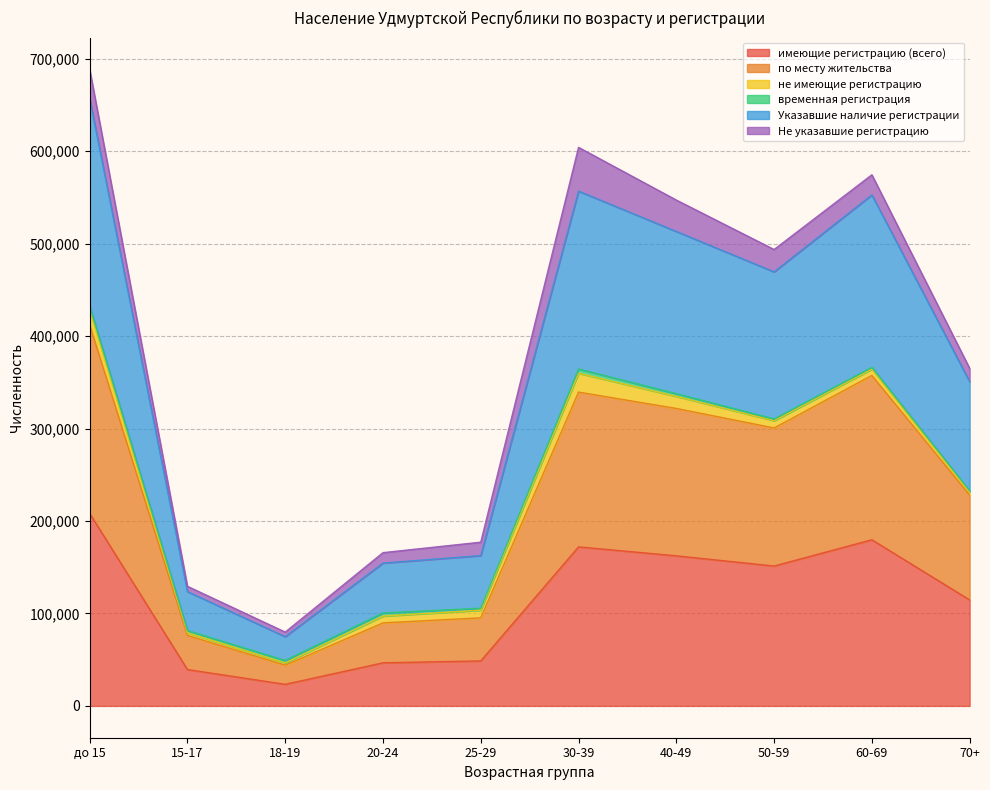

Is it true that по месту жительства equals 209483 at до 15?

False